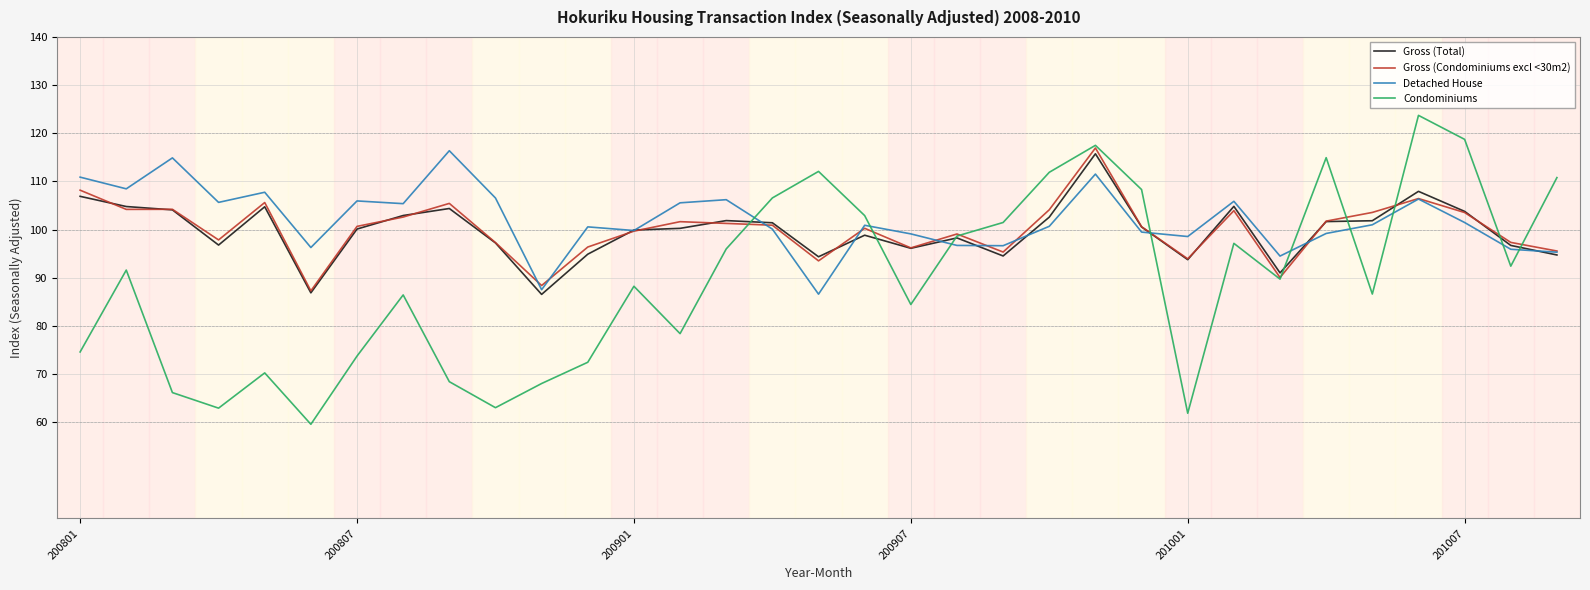

How many intersections are there between Detached House and Condominiums?

9